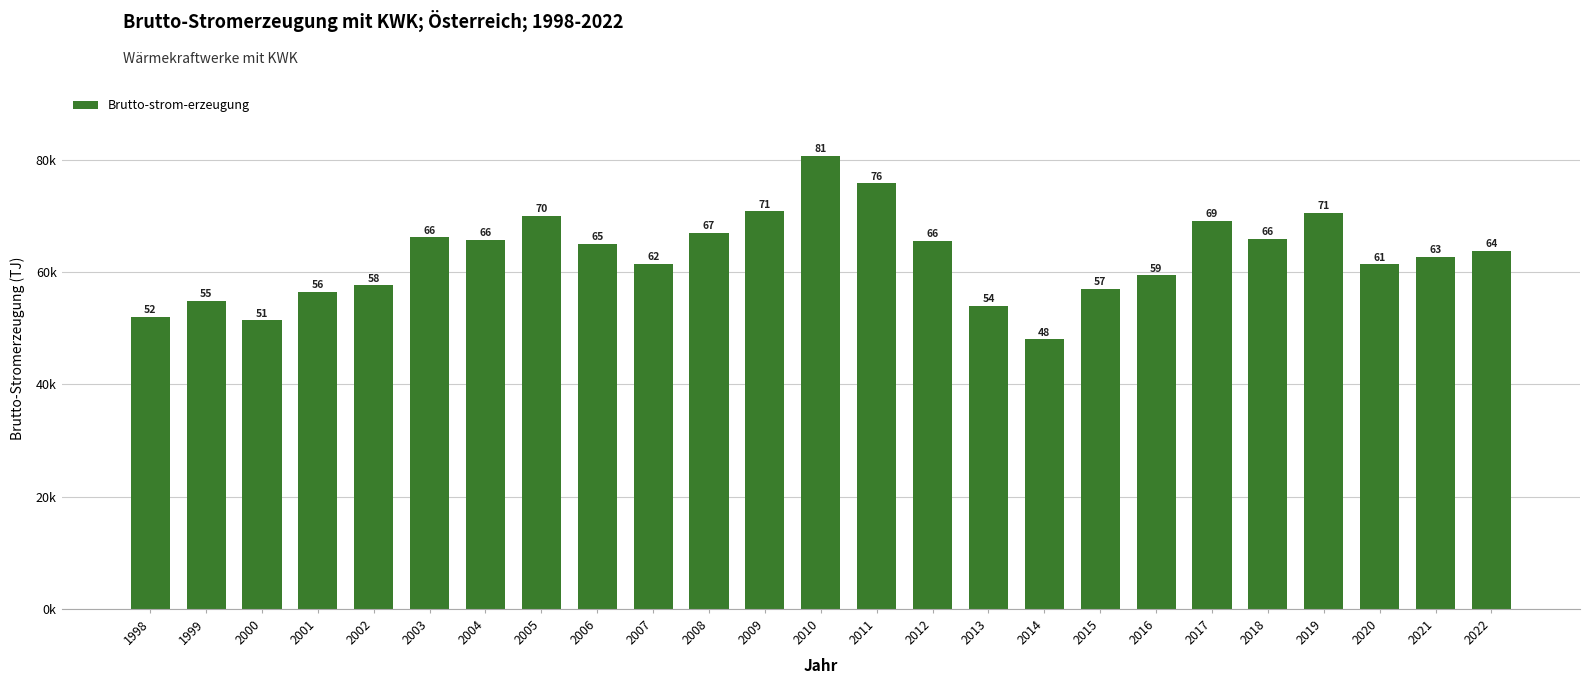

At which label does the data first exceed 63816?

2003